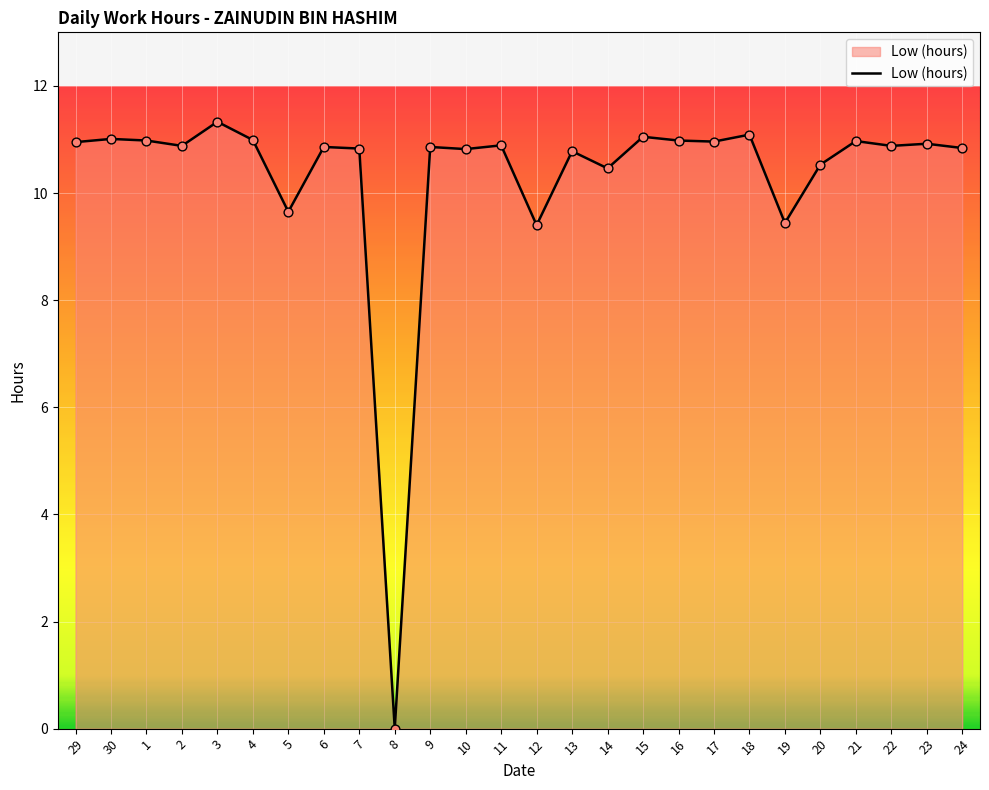

What is the ratio of the value at 29 to the value at 14?

1.0